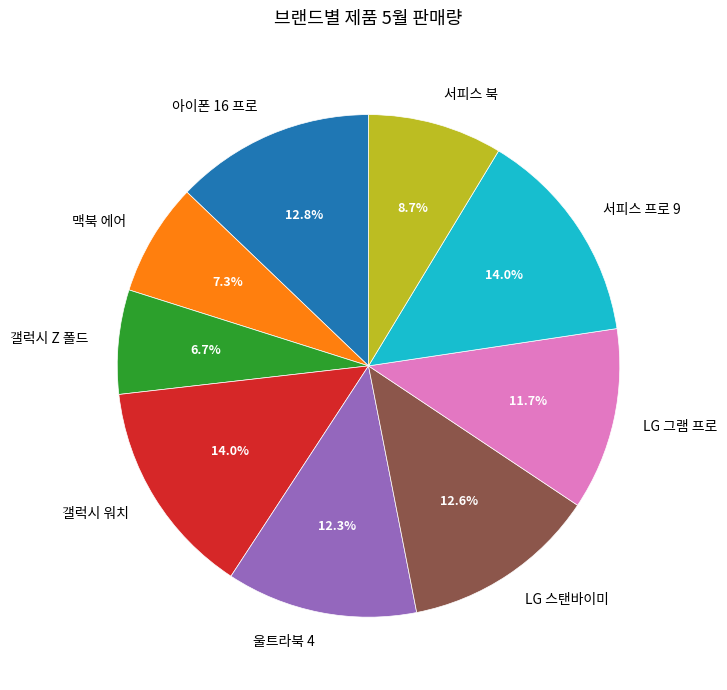

Count the number of slices in the pie.

9